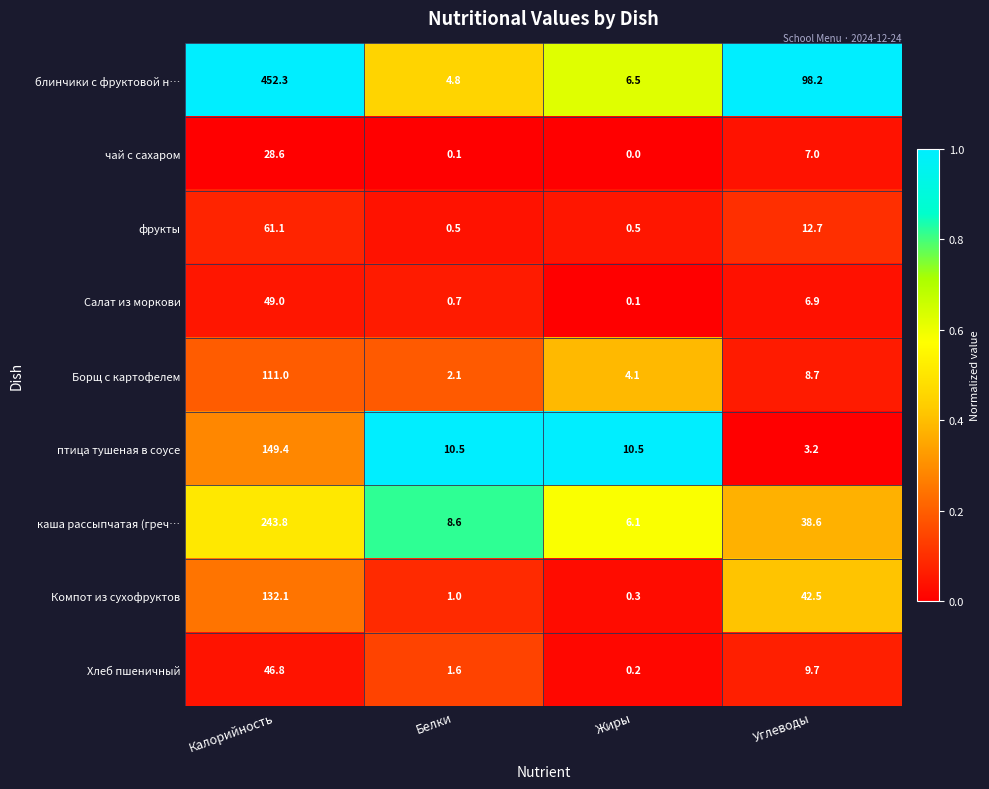

At how many categories does at least one series exceed 0?

4